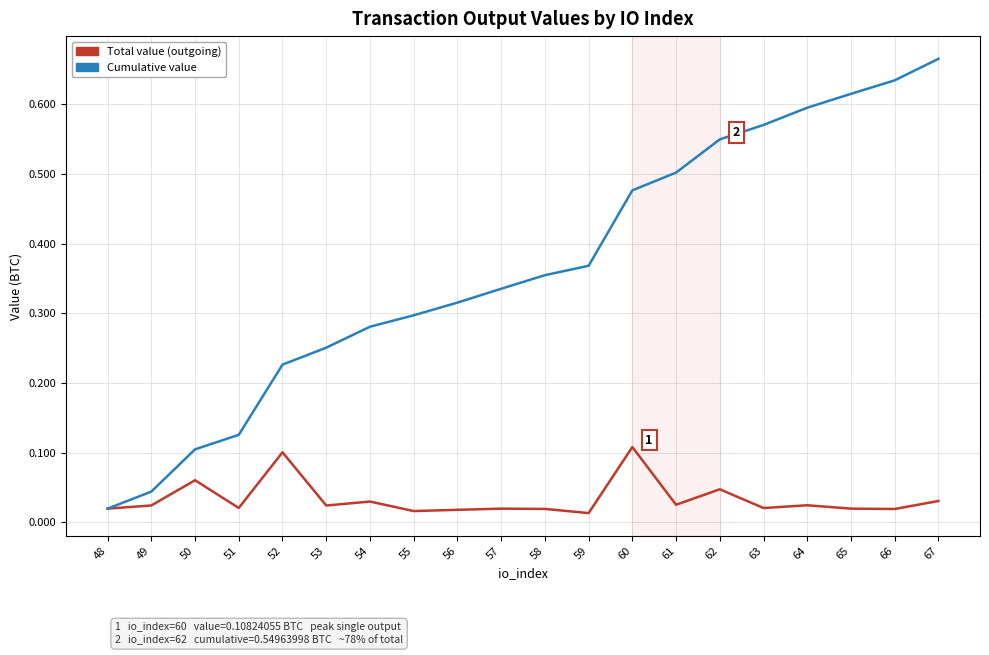

List the series in order of their overall mean, lowest first.

Total value (outgoing), Cumulative value